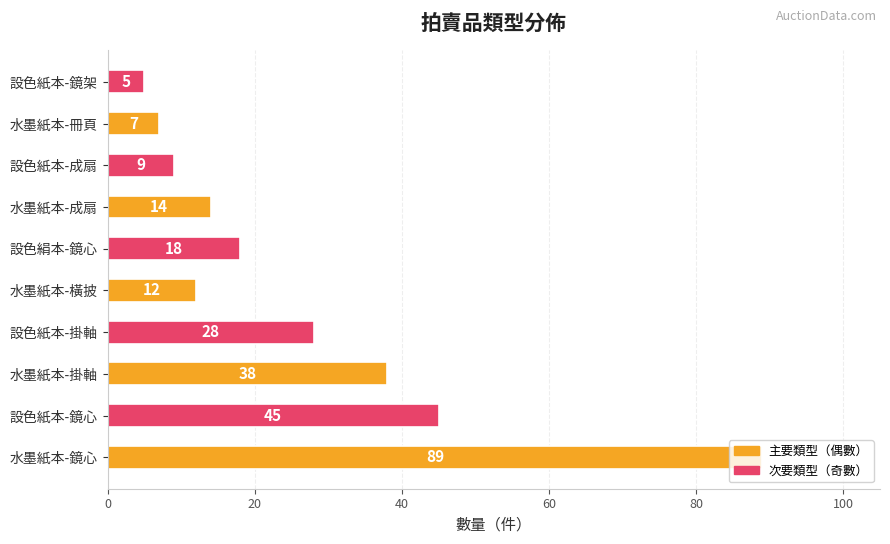

Does the chart contain any negative values?

No